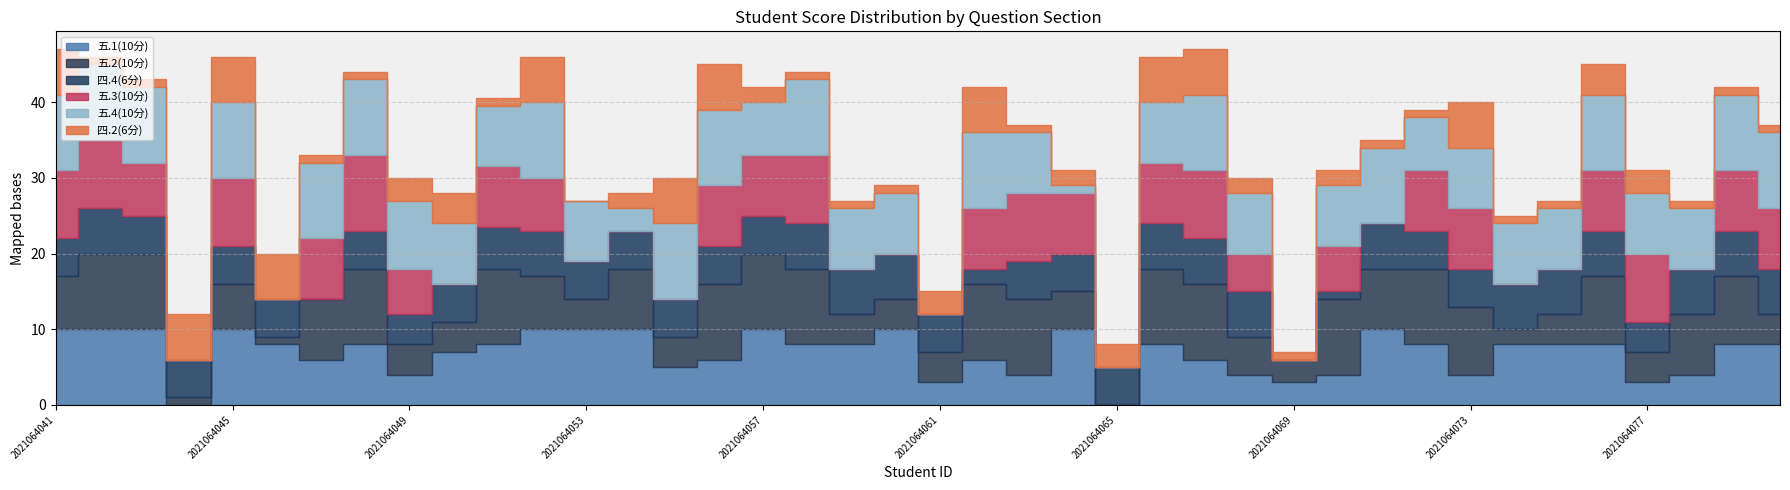

Which label corresponds to the largest value in the chart?

2021064041